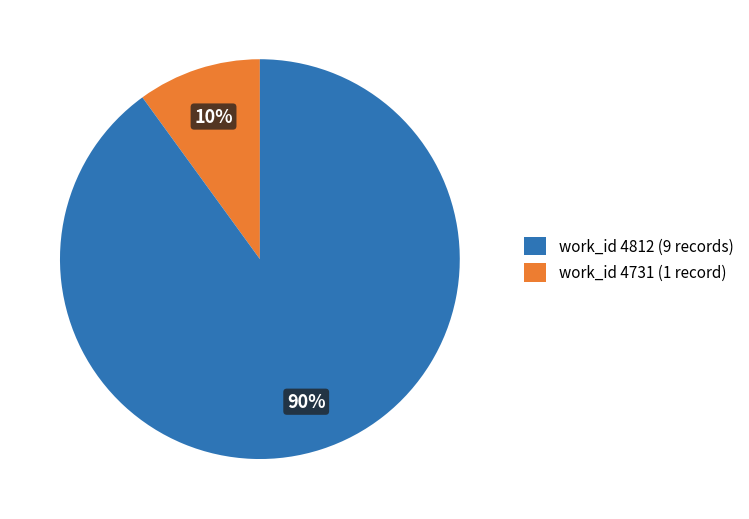

Which has a higher value, work_id 4731 (1 record) or work_id 4812 (9 records)?

work_id 4731 (1 record)